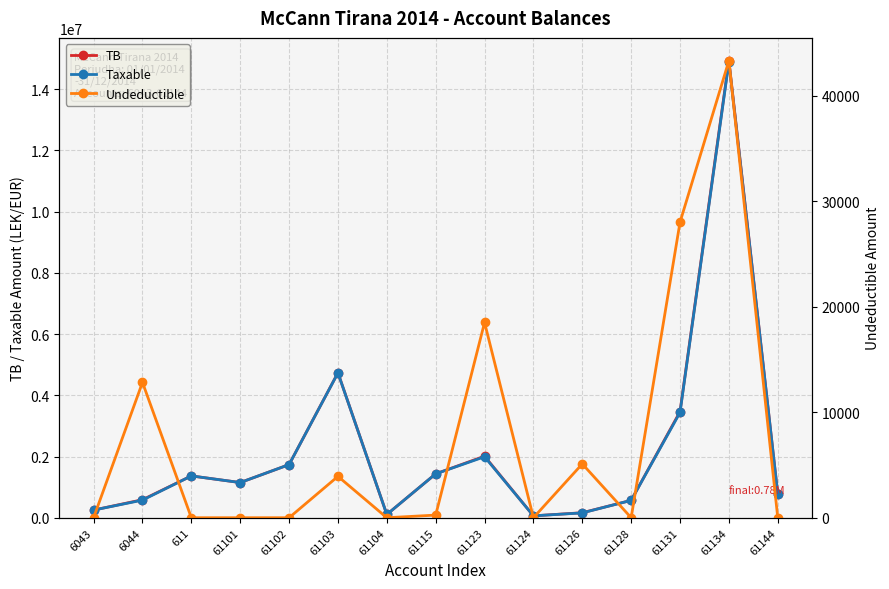

What is the difference between the second highest and second lowest values in the Undeductible series?

28000.0